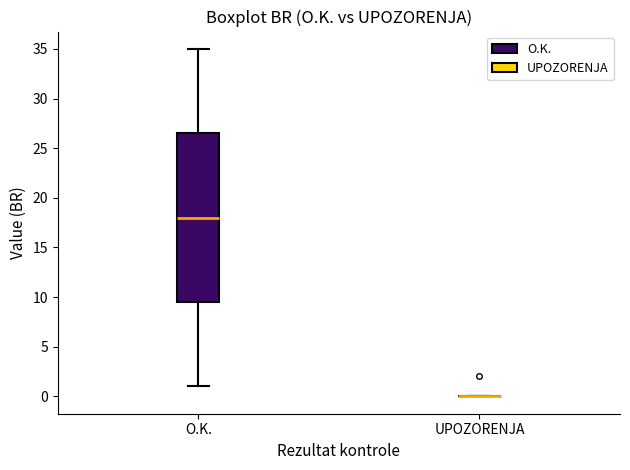

Which box is the tallest, from its lower edge to its upper edge?

O.K.